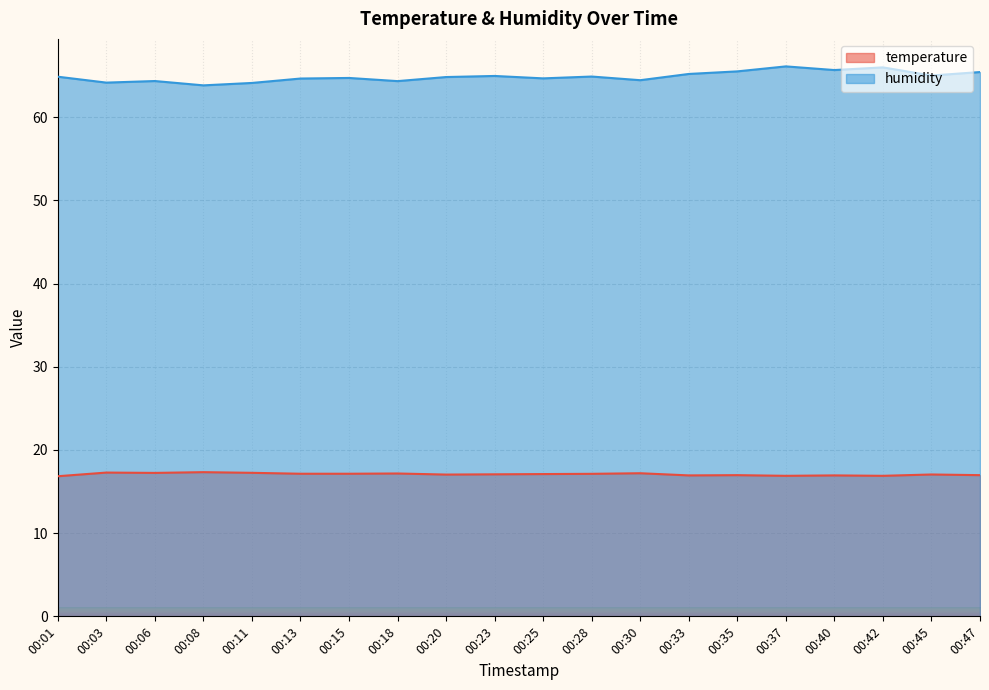

Rank the series by their average value, from highest to lowest.

humidity, temperature